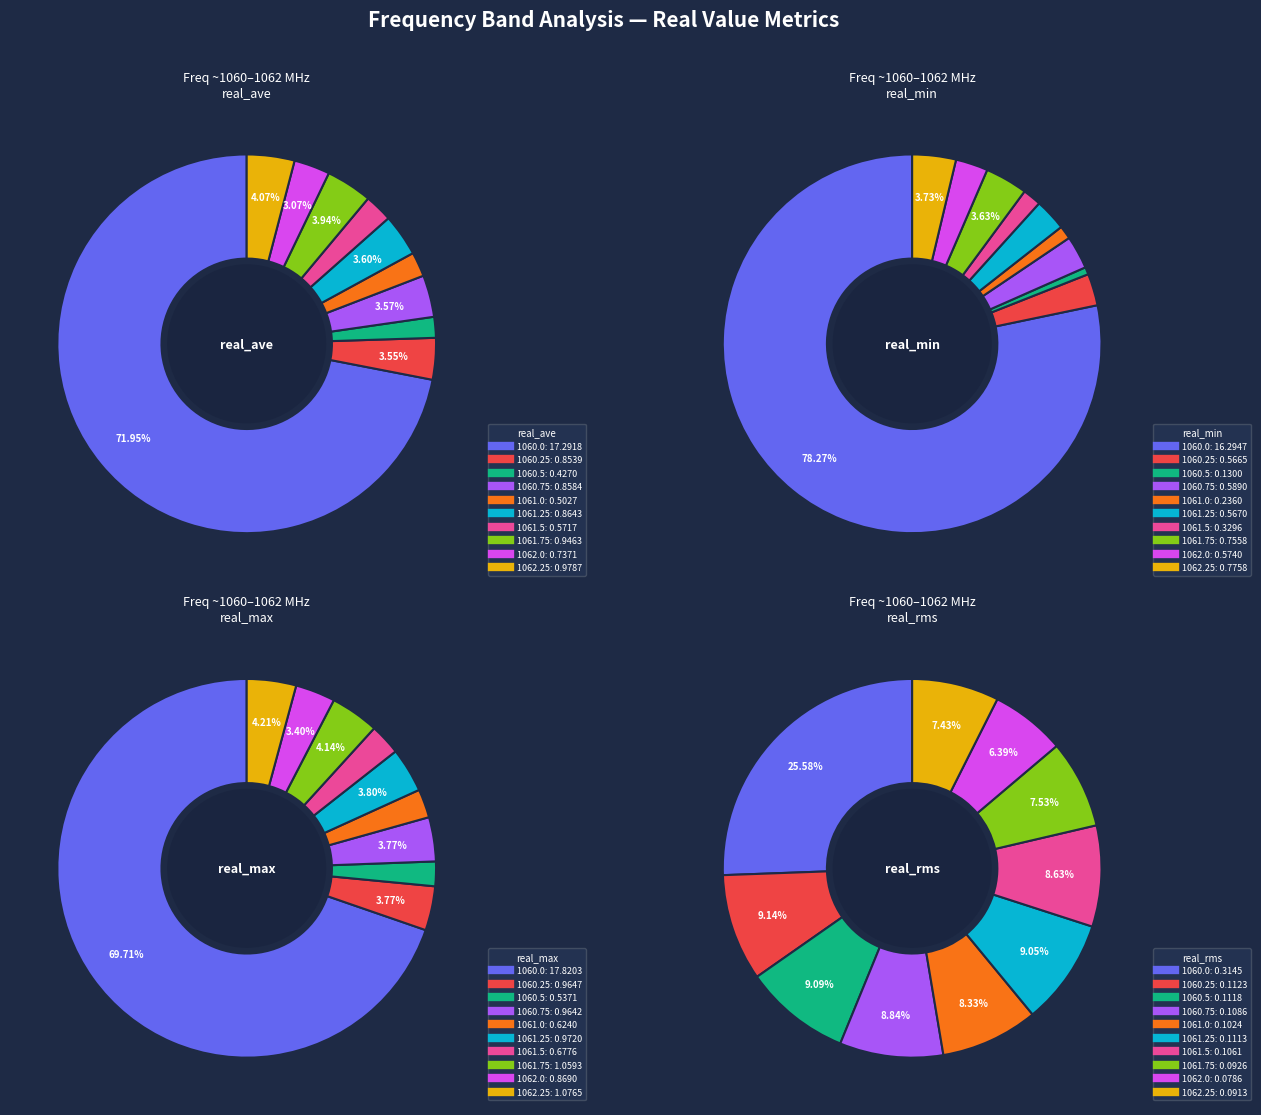

To the nearest percent, what is the average slice percentage?

10%